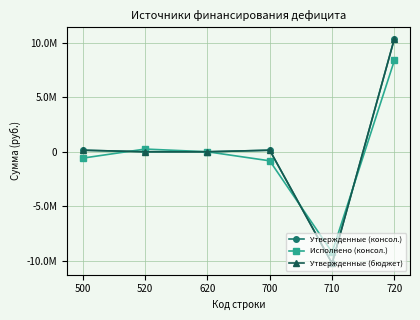

At which label is Утвержденные (консол.) closest to 71450?

500